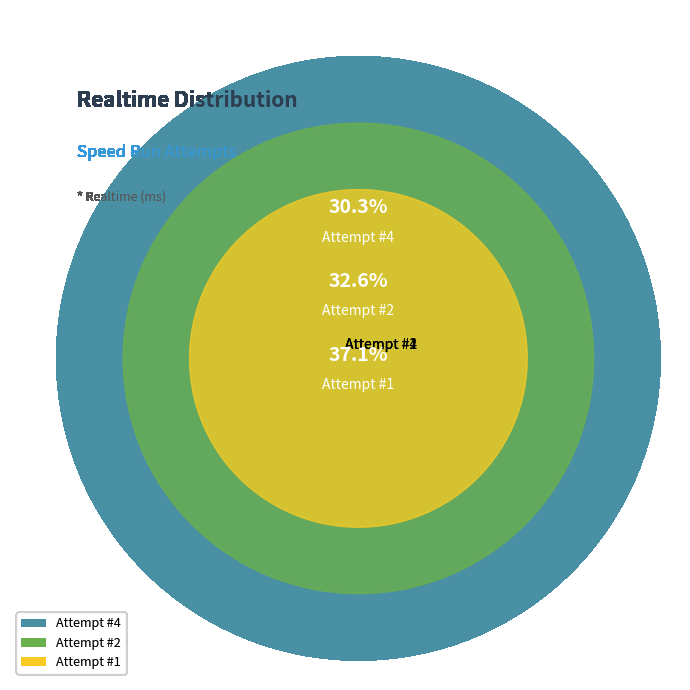

Between Attempt #1 and Attempt #2, which is larger?

Attempt #1